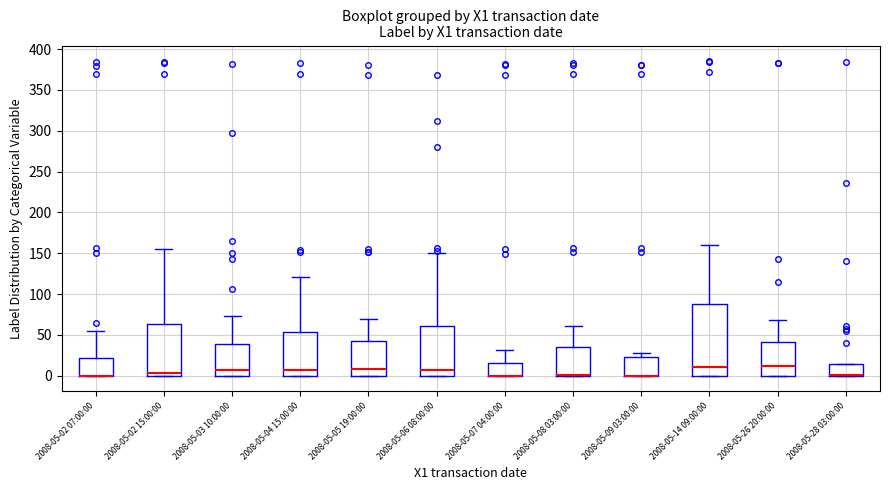

Where is the upper edge of the box for 2008-05-09 03:00:00 on the y-axis? The values are not printed on the chart, so give them approximately, as read against the axis.

25